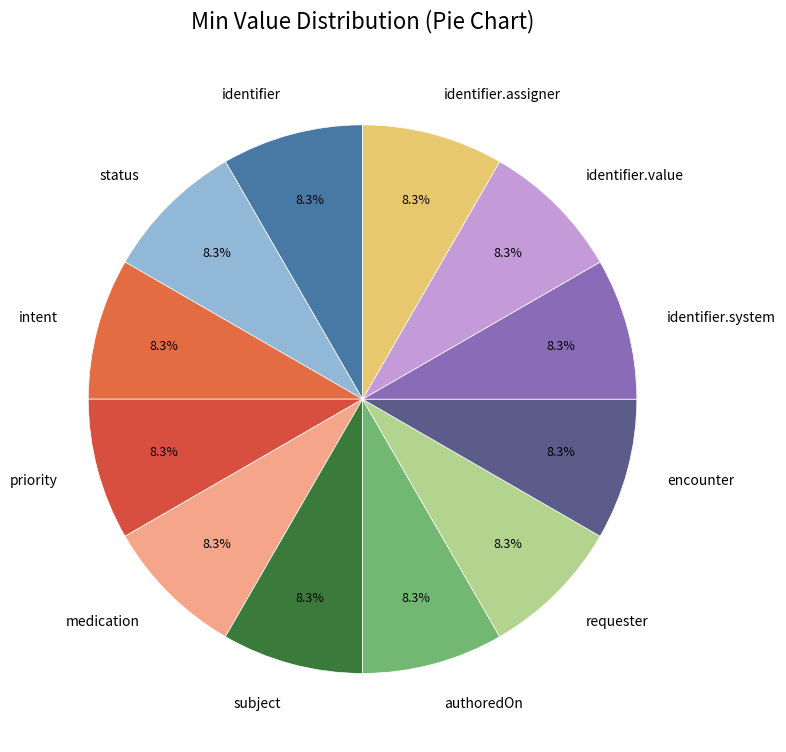

Does priority represent more than half of the total?

No